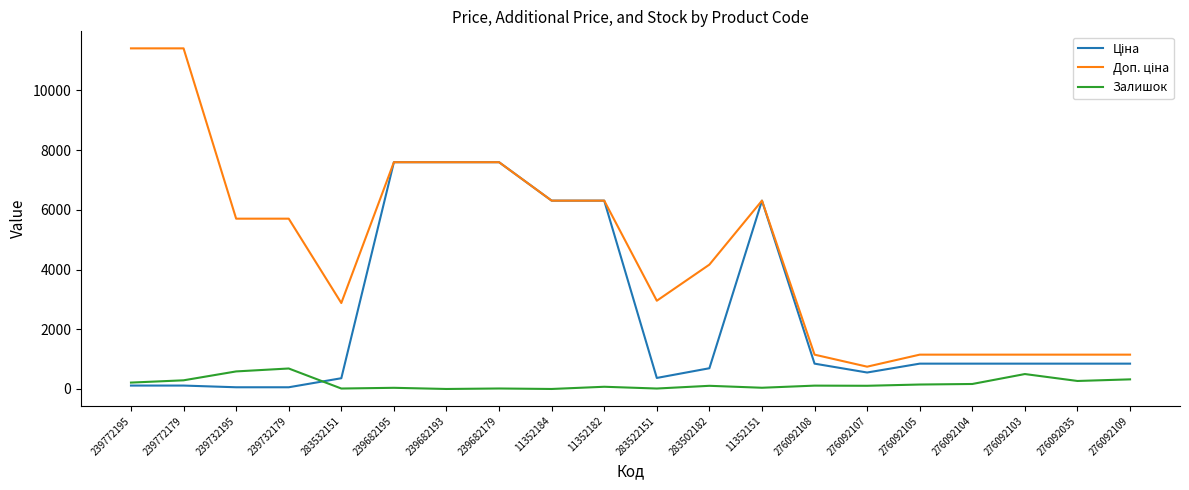

Is it true that Залишок equals 112.0 at 276092108?

True